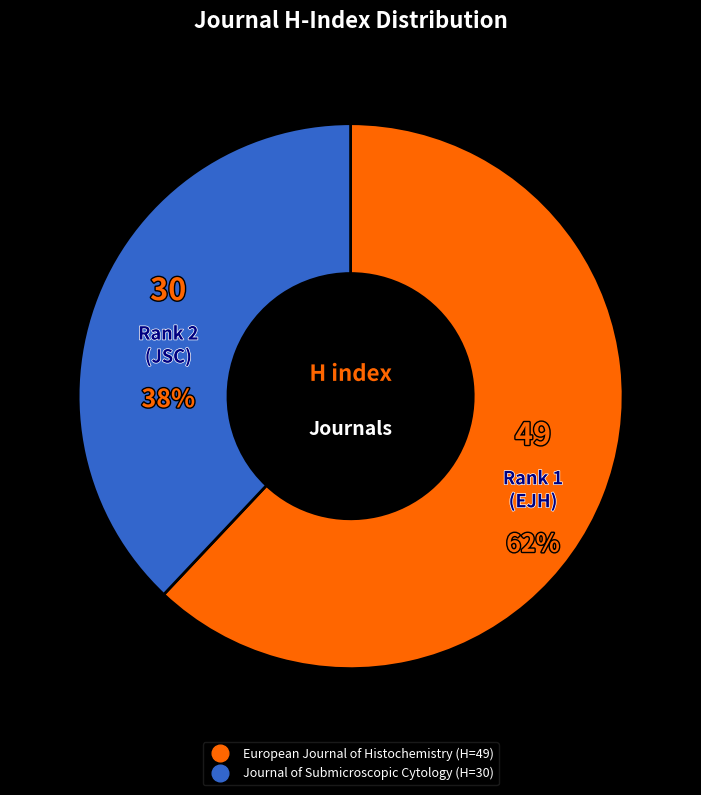

Is it true that European Journal of Histochemistry is 69% of the pie?

False